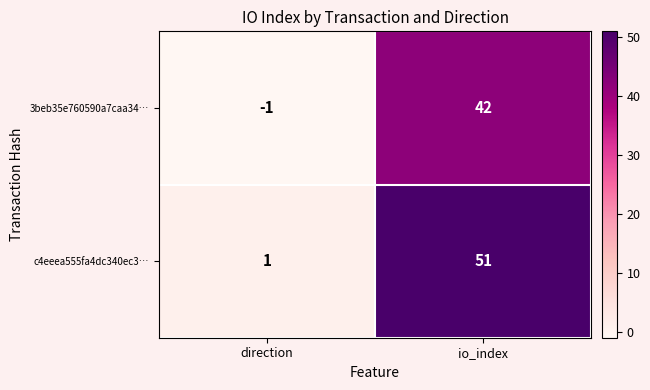

Which series has the largest total across all categories?

c4eeea555fa4dc340ec3…